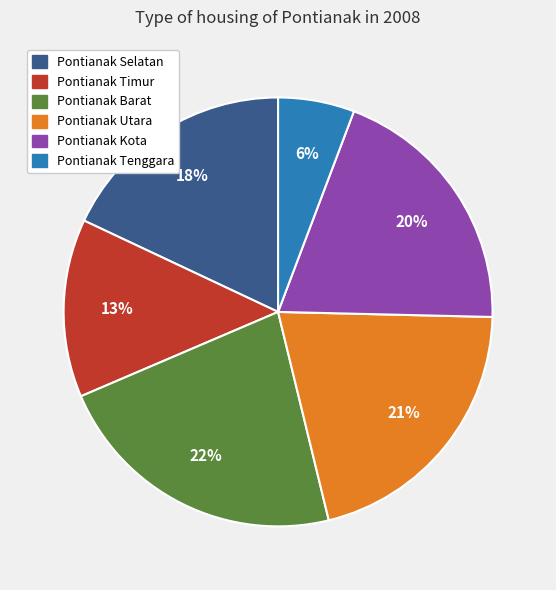

Which has a higher value, Pontianak Selatan or Pontianak Timur?

Pontianak Selatan